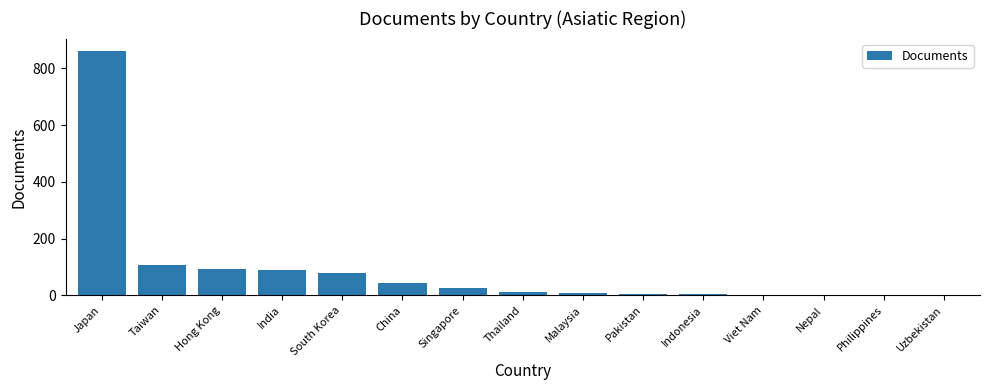

How many distinct data groups are displayed?

1